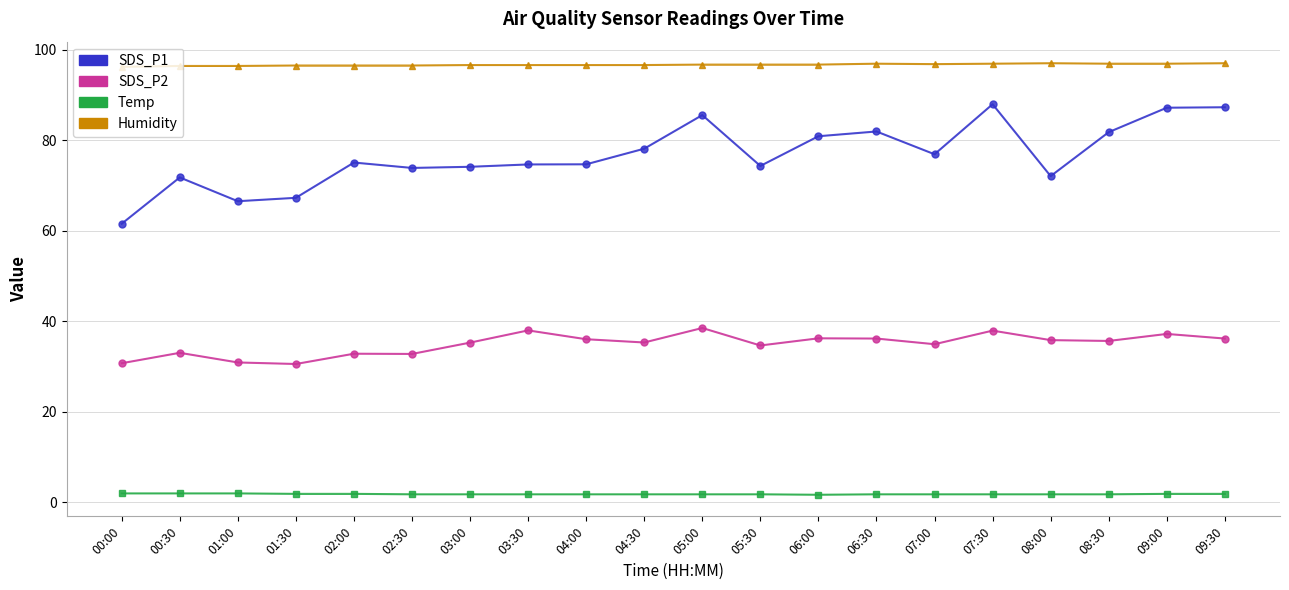

At 04:00, list the series in order from largest to smallest.

Humidity, SDS_P1, SDS_P2, Temp